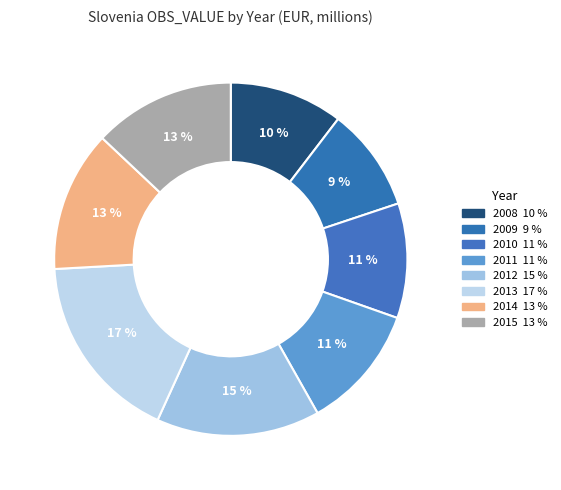

What is the largest slice in the pie chart?

2013